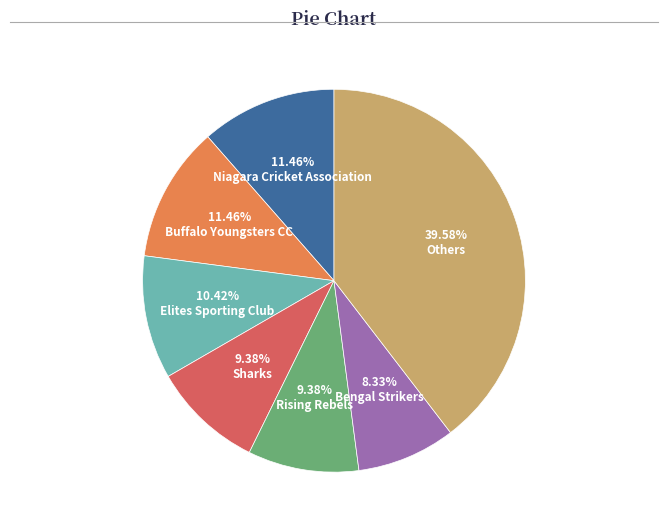

Between Others and Sharks, which is larger?

Others